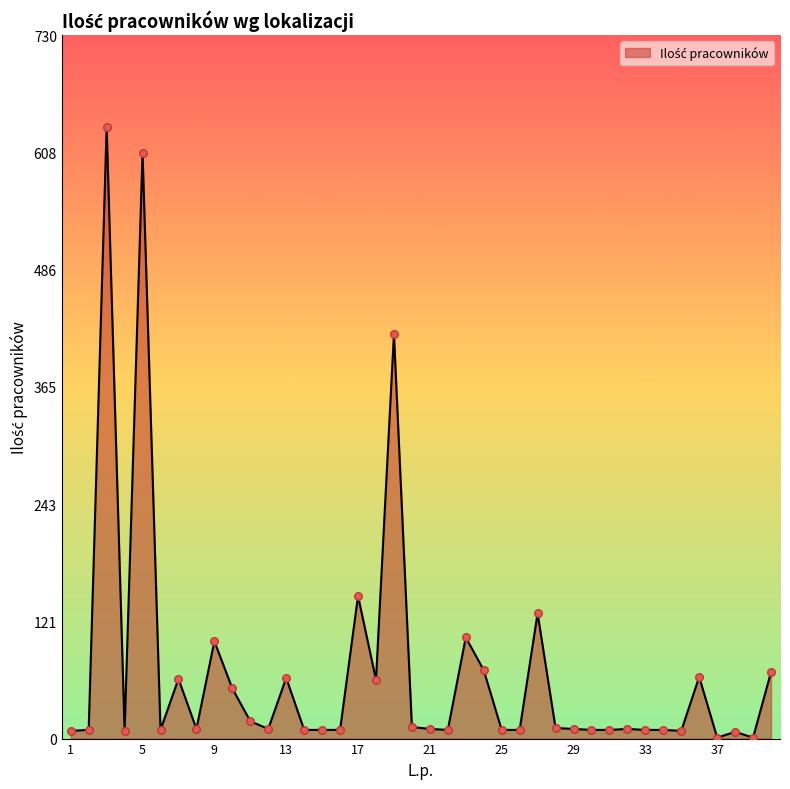

What is the difference between the maximum and minimum values?

634